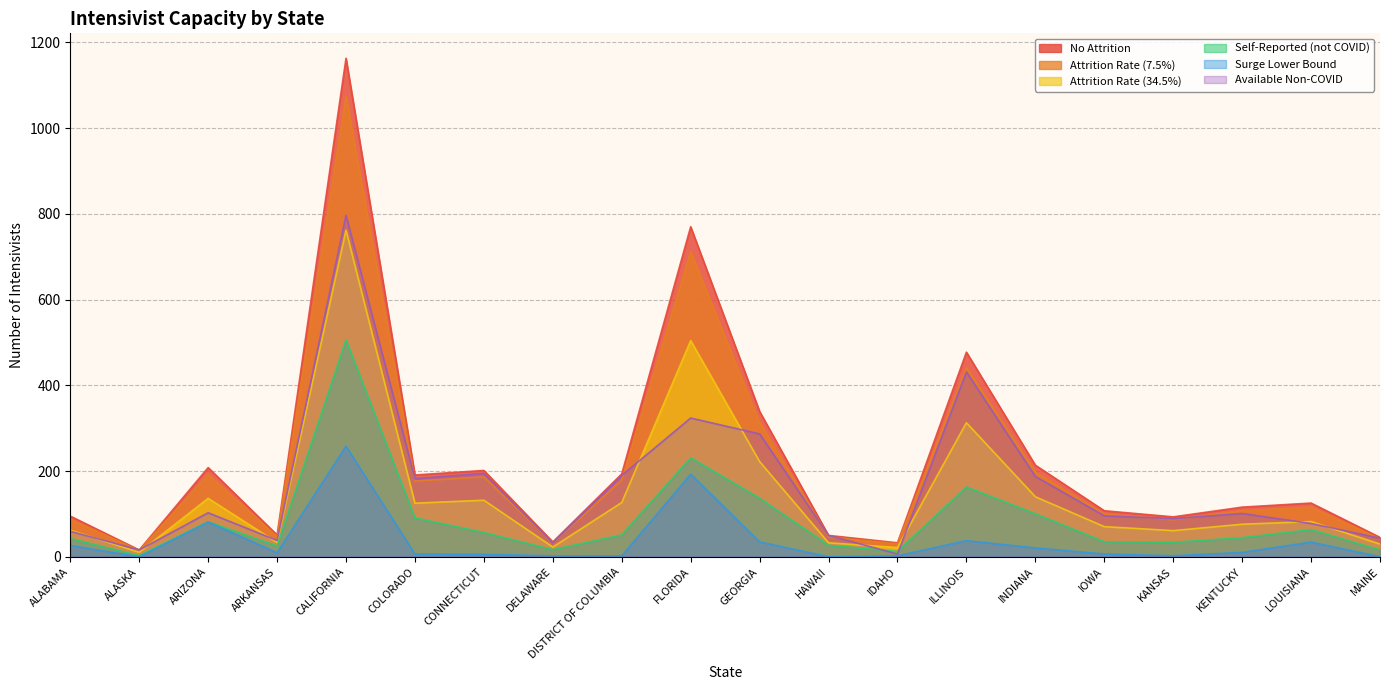

What is the maximum value shown in the chart?

1163.2